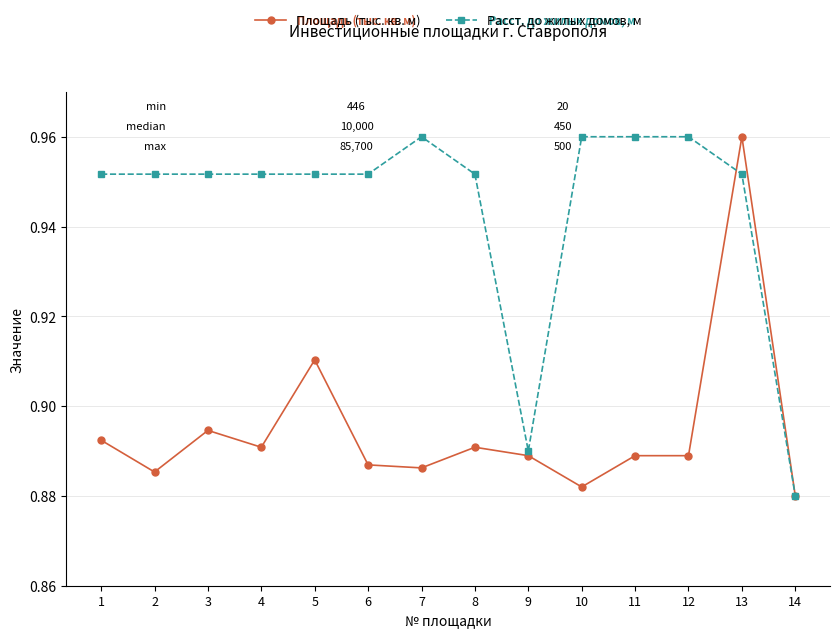

Between which two adjacent categories do Площадь (тыс. кв. м) and Расст. до жилых домов, м first intersect?

12 and 13